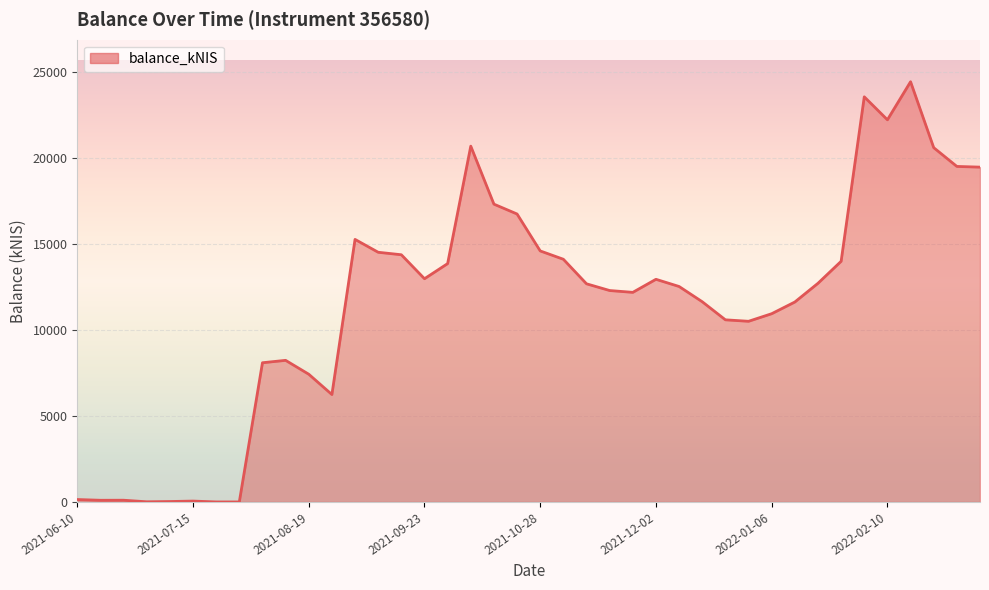

What is the maximum value shown in the chart?

24416.5